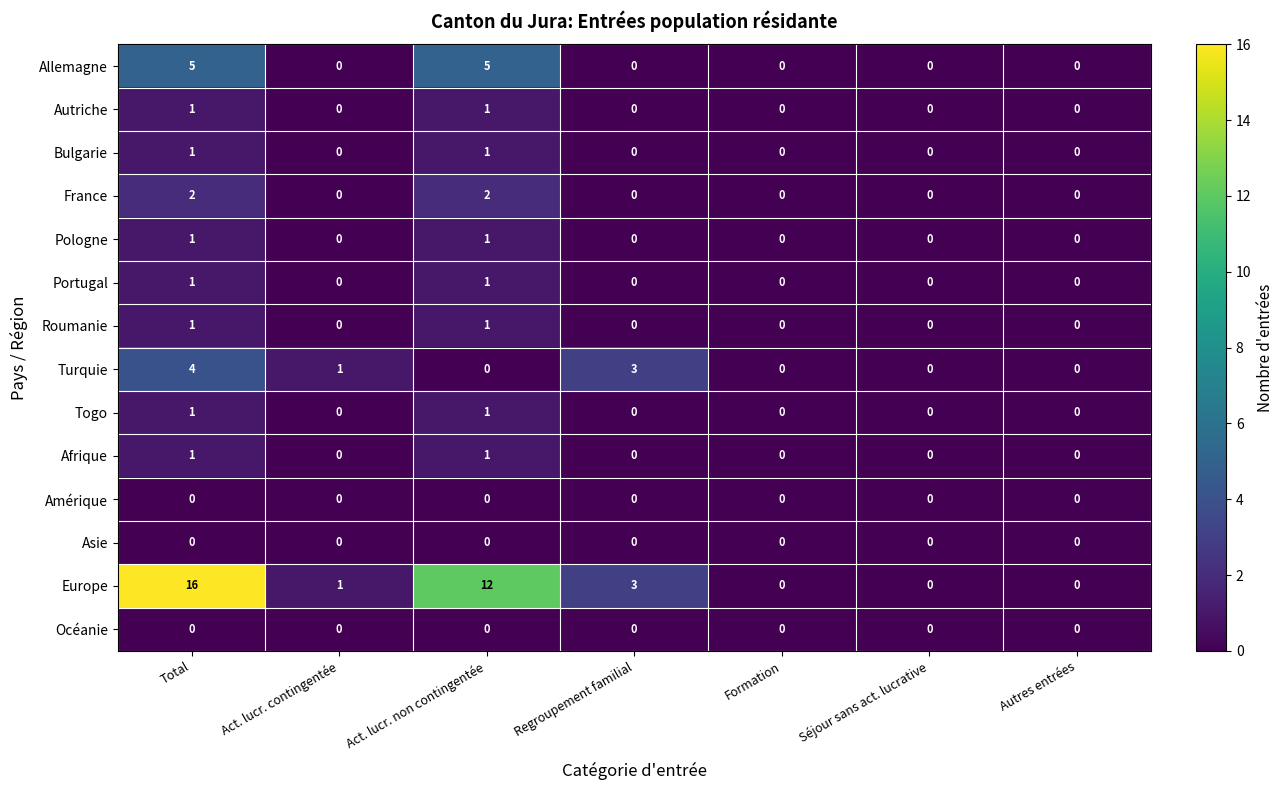

Is the value of Allemagne at Act. lucr. contingentée greater than the value of Togo at Total?

No